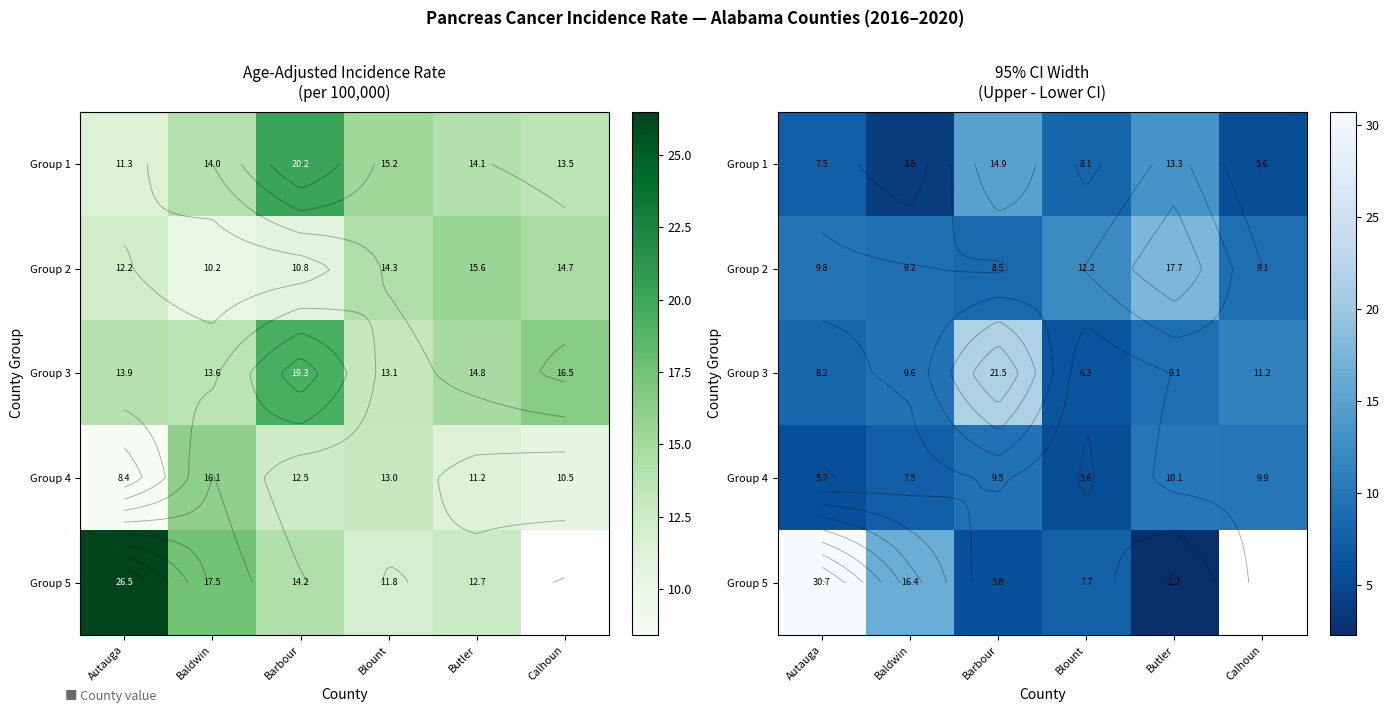

Between Baldwin and Autauga, which is larger?

Autauga